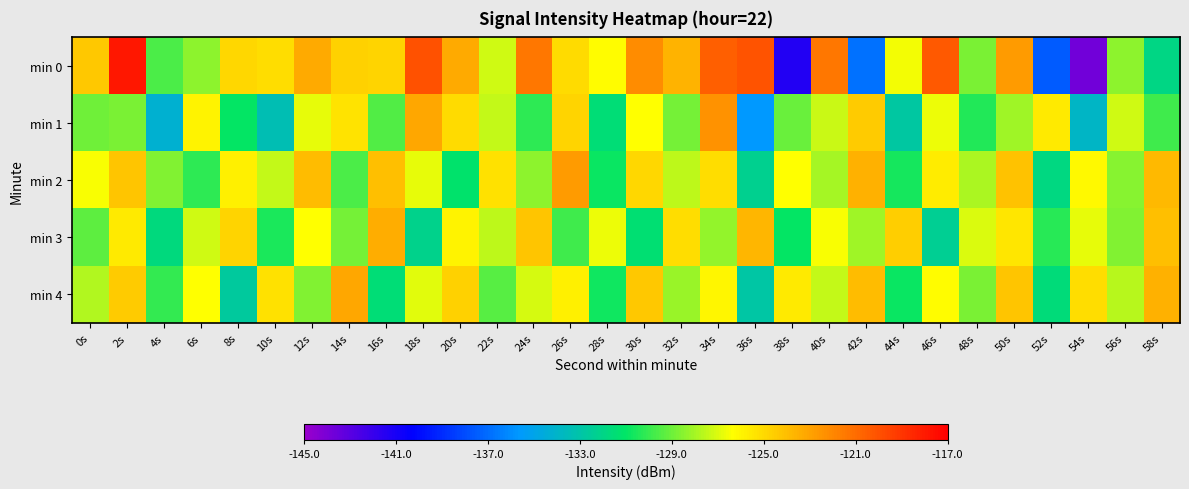

Reading left to right, what are all the values shown in this chart?

min 0: 0s=-124.4	2s=-118.0	4s=-129.6	6s=-128.4	8s=-125.0	10s=-125.1	12s=-123.3	14s=-124.7	16s=-124.8	18s=-120.0	20s=-123.3	22s=-127.2	24s=-121.4	26s=-125.1	28s=-126.2	30s=-122.2	32s=-123.6	34s=-120.5	36s=-120.1	38s=-141.4	40s=-121.5	42s=-136.9	44s=-126.6	46s=-120.3	48s=-128.7	50s=-122.8	52s=-137.5	54s=-143.7	56s=-128.4	58s=-131.9
min 1: 0s=-129.0	2s=-128.7	4s=-134.2	6s=-125.9	8s=-131.0	10s=-133.3	12s=-126.8	14s=-125.3	16s=-129.6	18s=-123.2	20s=-125.0	22s=-127.5	24s=-130.2	26s=-124.8	28s=-131.5	30s=-126.3	32s=-128.9	34s=-122.4	36s=-135.6	38s=-129.1	40s=-127.3	42s=-124.5	44s=-132.8	46s=-126.7	48s=-130.4	50s=-128.1	52s=-125.6	54s=-133.9	56s=-127.2	58s=-129.8
min 2: 0s=-126.5	2s=-124.3	4s=-128.7	6s=-130.2	8s=-125.8	10s=-127.4	12s=-123.9	14s=-129.6	16s=-124.1	18s=-126.8	20s=-131.2	22s=-125.3	24s=-128.4	26s=-122.7	28s=-130.8	30s=-124.9	32s=-127.6	34s=-125.1	36s=-132.3	38s=-126.4	40s=-128.0	42s=-123.5	44s=-130.6	46s=-125.7	48s=-127.9	50s=-124.2	52s=-131.8	54s=-126.1	56s=-128.5	58s=-123.8
min 3: 0s=-129.3	2s=-125.6	4s=-131.7	6s=-127.2	8s=-124.8	10s=-130.5	12s=-126.3	14s=-128.9	16s=-123.4	18s=-132.1	20s=-125.9	22s=-127.6	24s=-124.3	26s=-129.8	28s=-126.7	30s=-131.4	32s=-125.2	34s=-128.3	36s=-123.7	38s=-130.9	40s=-126.5	42s=-128.1	44s=-124.6	46s=-132.4	48s=-127.0	50s=-125.5	52s=-130.3	54s=-126.8	56s=-128.7	58s=-124.1
min 4: 0s=-127.8	2s=-124.5	4s=-130.1	6s=-126.4	8s=-132.7	10s=-125.3	12s=-128.6	14s=-123.2	16s=-131.5	18s=-126.9	20s=-124.7	22s=-129.4	24s=-127.1	26s=-125.8	28s=-130.7	30s=-124.4	32s=-128.2	34s=-126.0	36s=-132.9	38s=-125.6	40s=-127.4	42s=-123.9	44s=-130.8	46s=-126.2	48s=-128.8	50s=-124.3	52s=-131.6	54s=-125.1	56s=-127.7	58s=-123.5